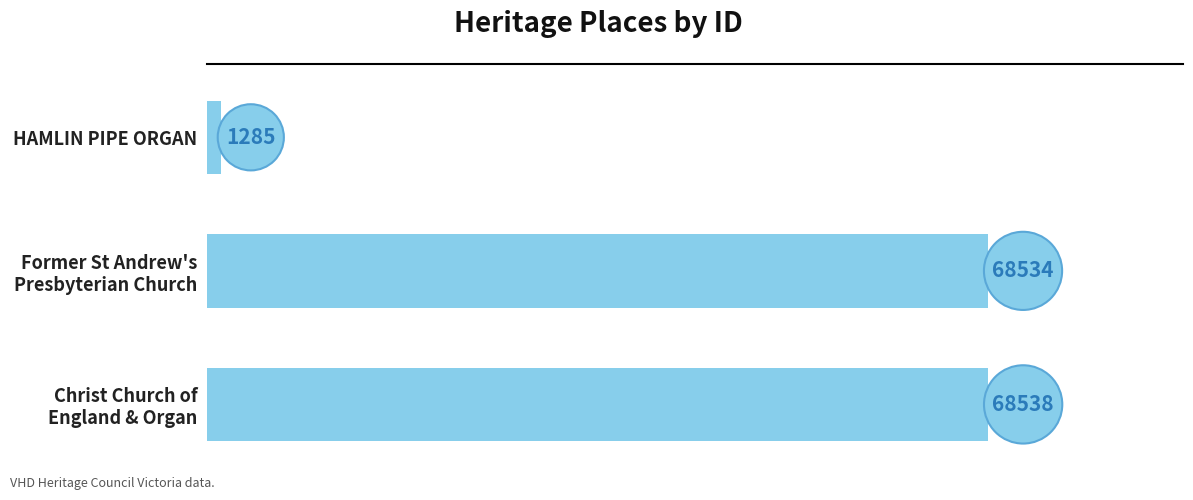

Rank the categories by value from highest to lowest.

Christ Church of
England & Organ, Former St Andrew's
Presbyterian Church, HAMLIN PIPE ORGAN